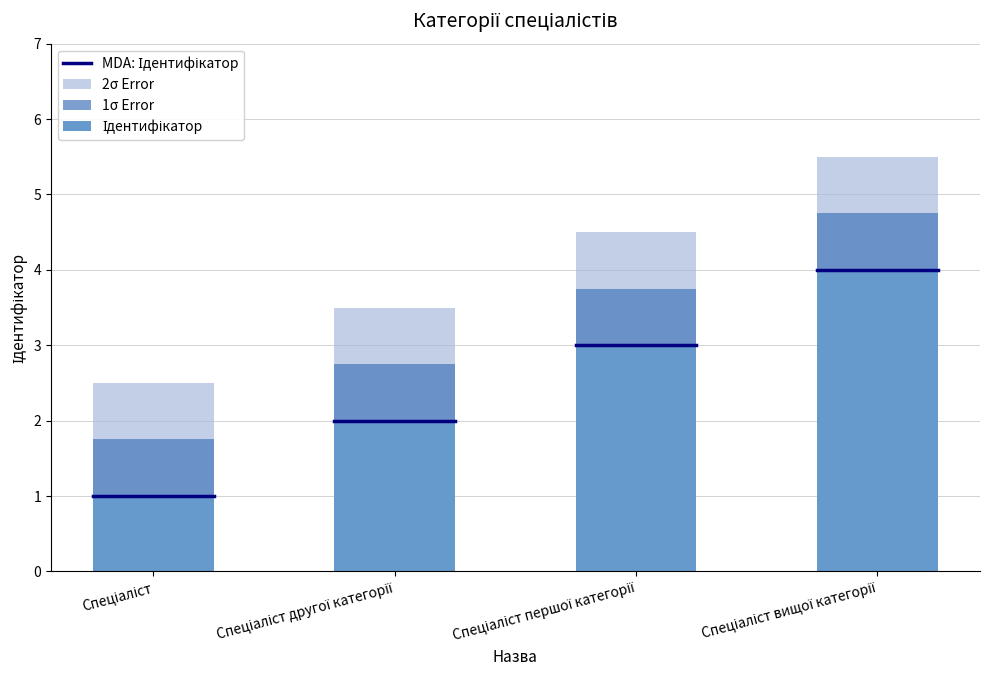

The chart shows a value of 6.8 at Спеціаліст першої категорії. True or false?

False